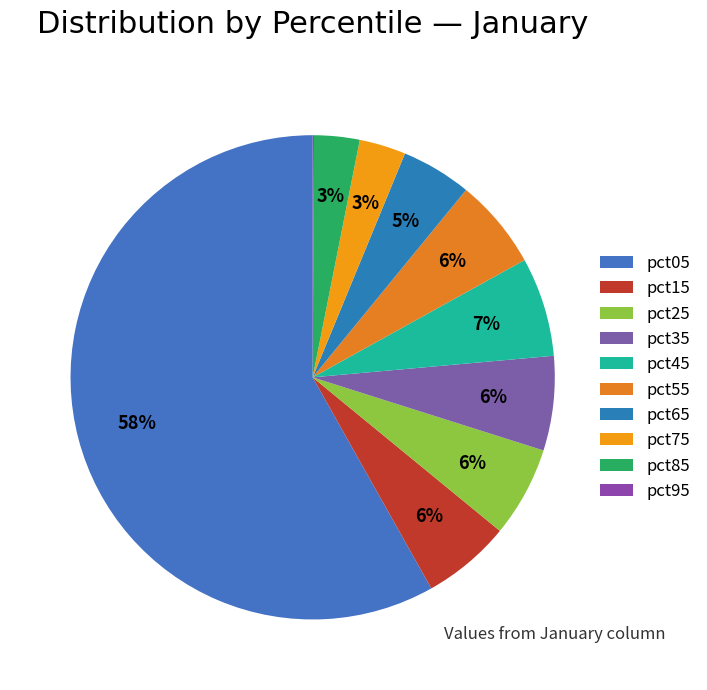

Count the number of slices in the pie.

10